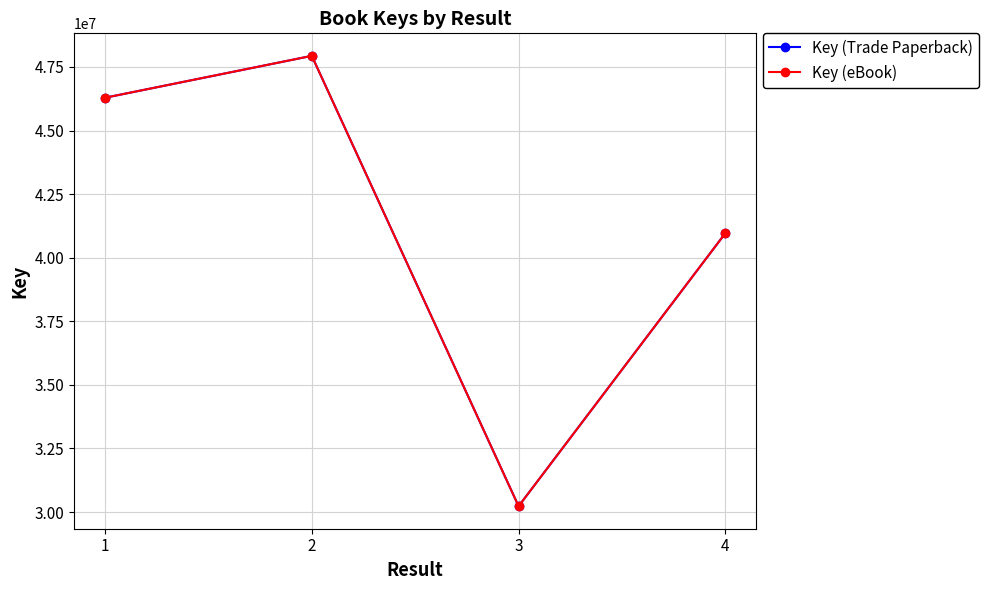

List the labels in order of Key (Trade Paperback) value, largest first.

2, 1, 4, 3